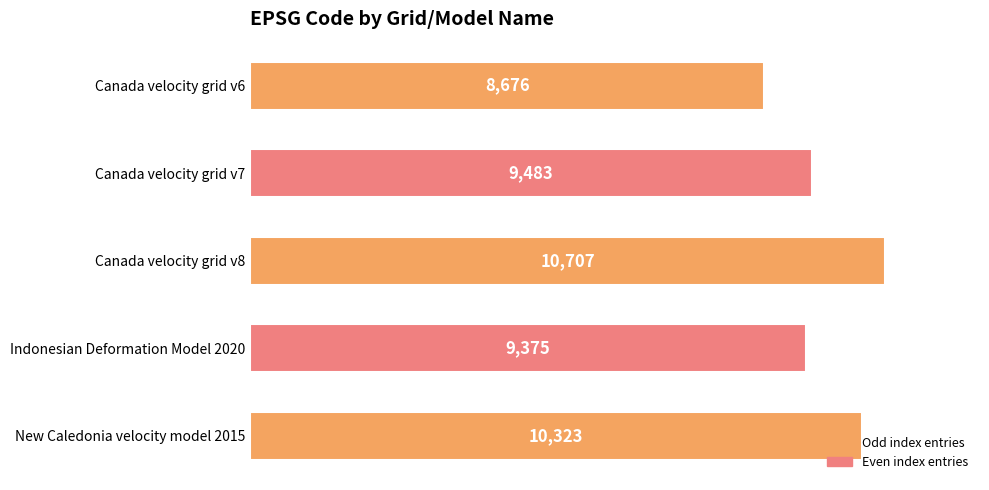

Does the chart contain any negative values?

No